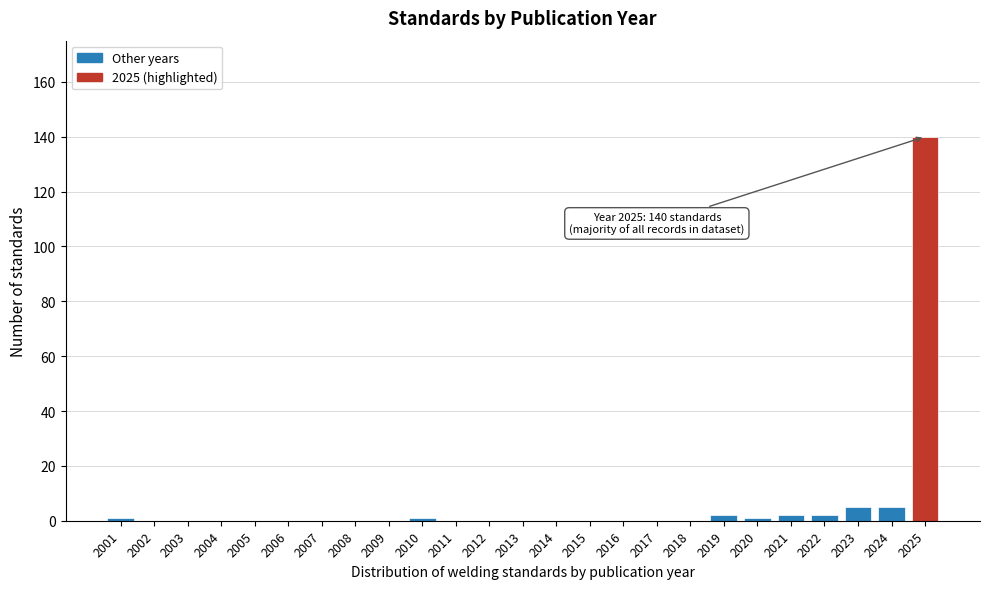

Reading left to right, what are all the values shown in this chart?

2001=1	2002=0	2003=0	2004=0	2005=0	2006=0	2007=0	2008=0	2009=0	2010=1	2011=0	2012=0	2013=0	2014=0	2015=0	2016=0	2017=0	2018=0	2019=2	2020=1	2021=2	2022=2	2023=5	2024=5	2025=140